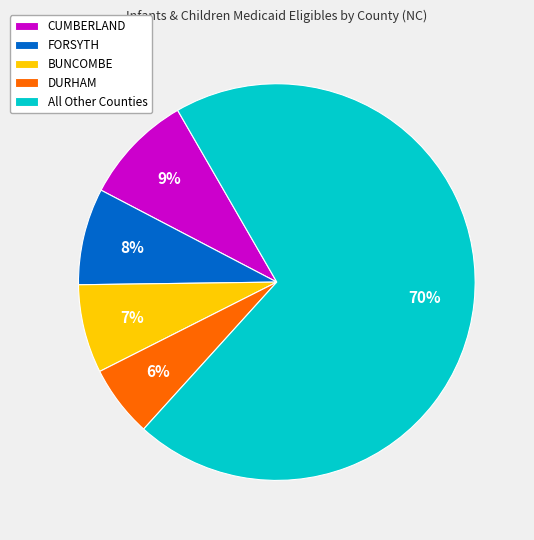

To the nearest percent, what portion does All Other Counties represent?

70%